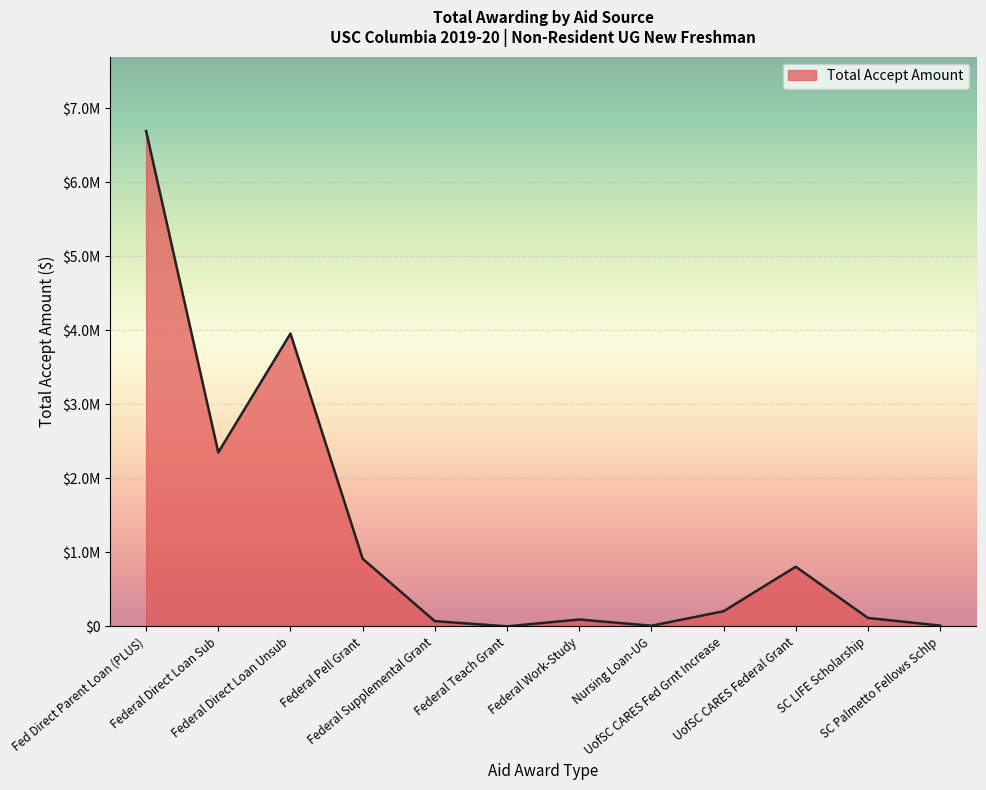

How many points are lower than both their immediate neighbors (excluding endpoints)?

3